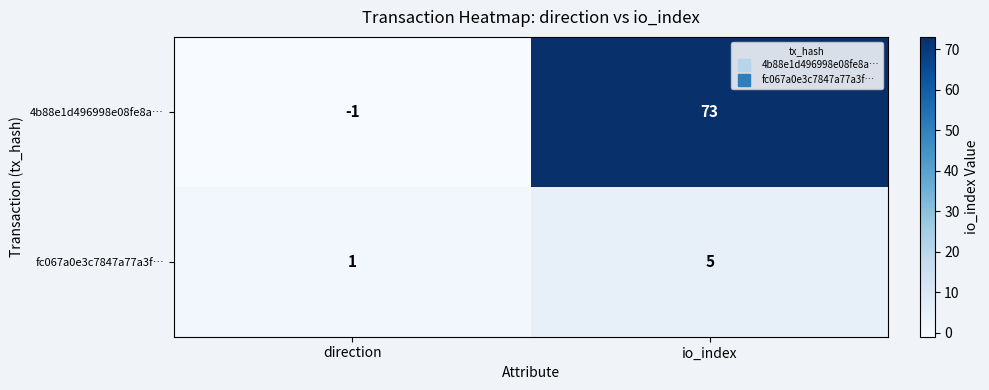

Which category has the lowest value in the 4b88e1d496998e08fe8a… series?

direction